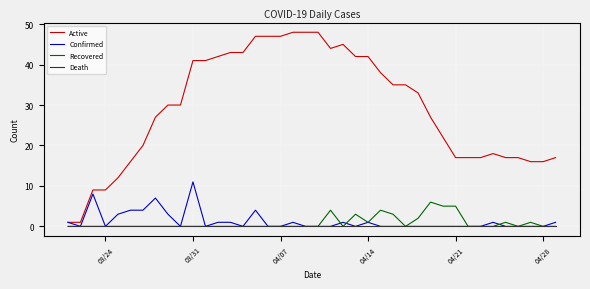

Rank the series by their maximum value, from lowest to highest.

Death, Recovered, Confirmed, Active